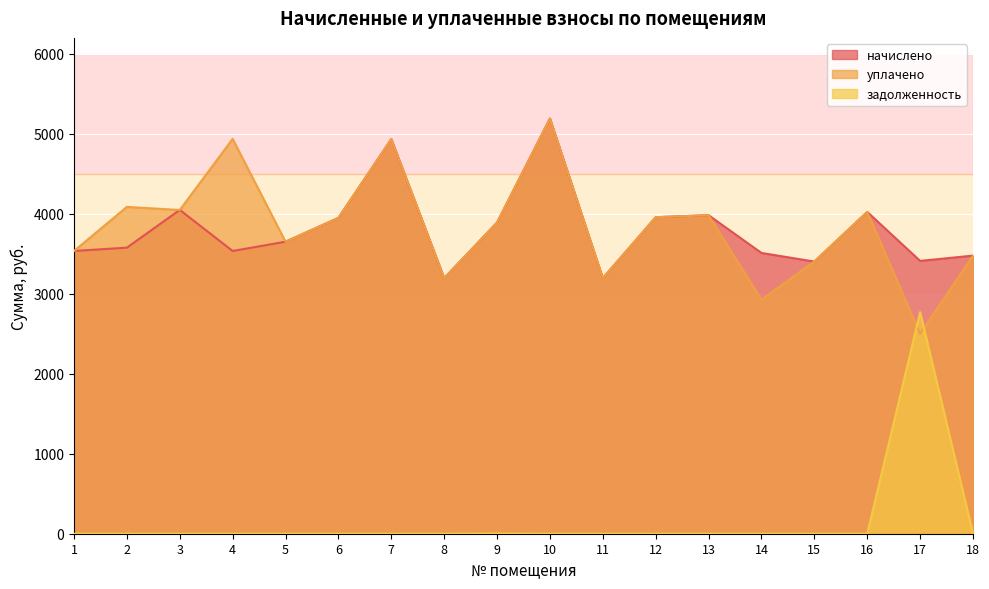

Which series has the largest total across all categories?

уплачено